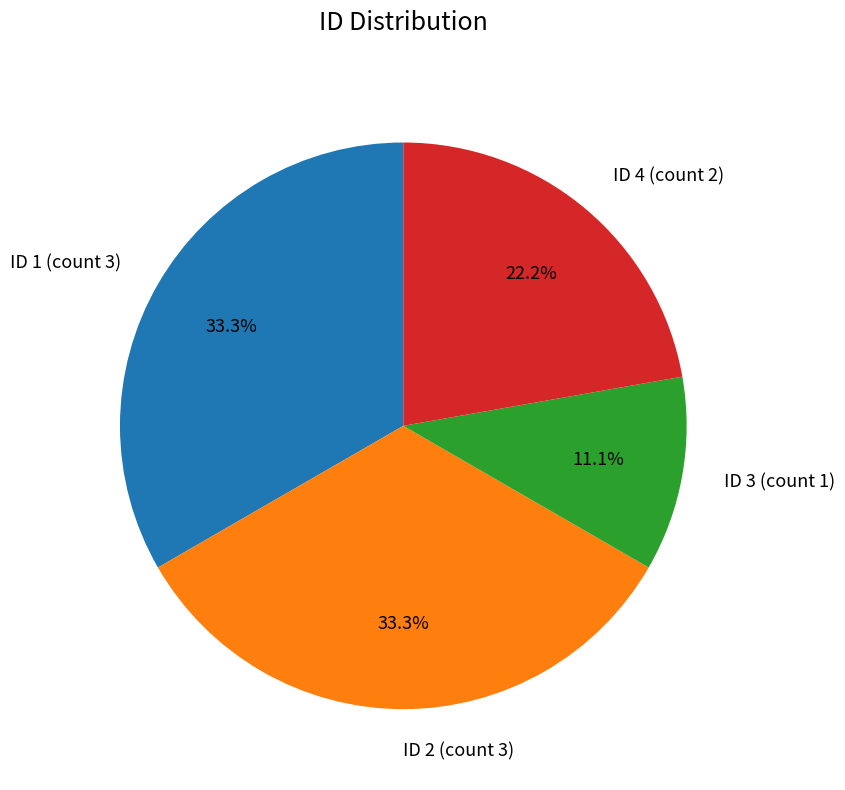

Which has a higher value, ID 2 (count 3) or ID 4 (count 2)?

ID 2 (count 3)